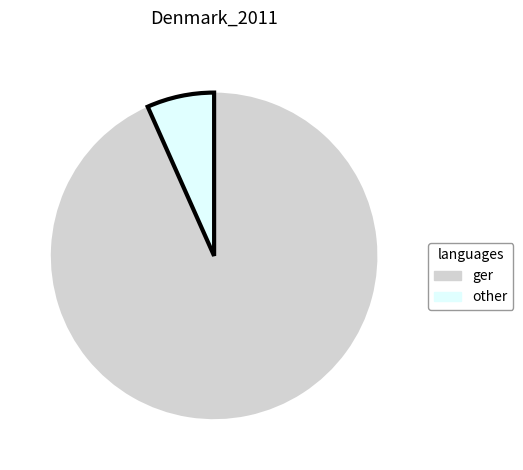

Is there a majority slice in this chart?

Yes